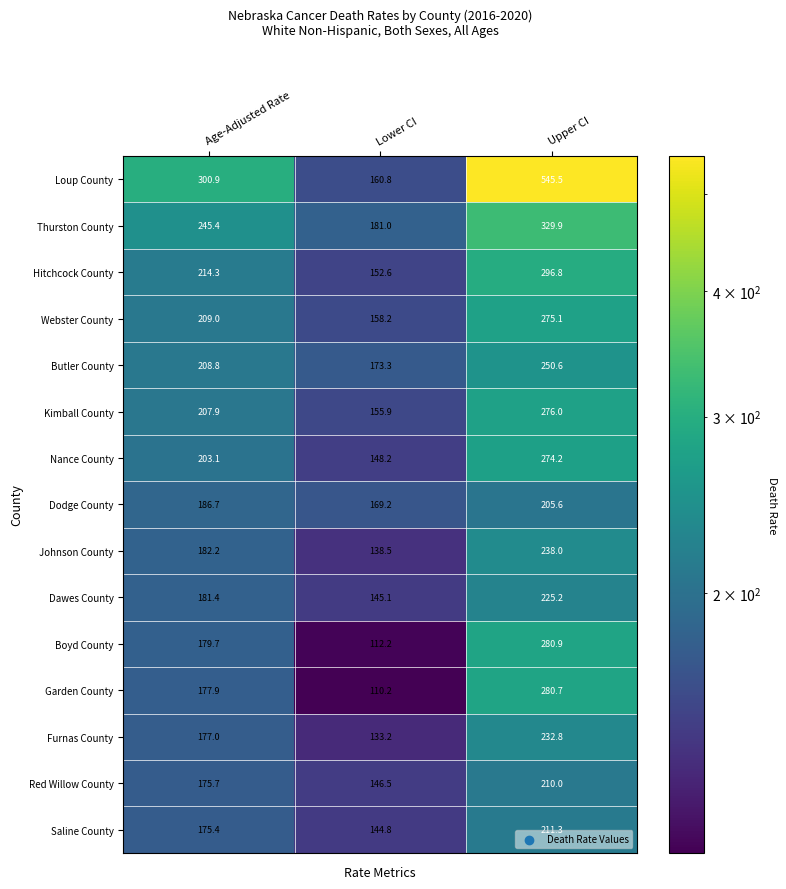

What is the difference between the maximum and minimum values in the Webster County series?

116.9